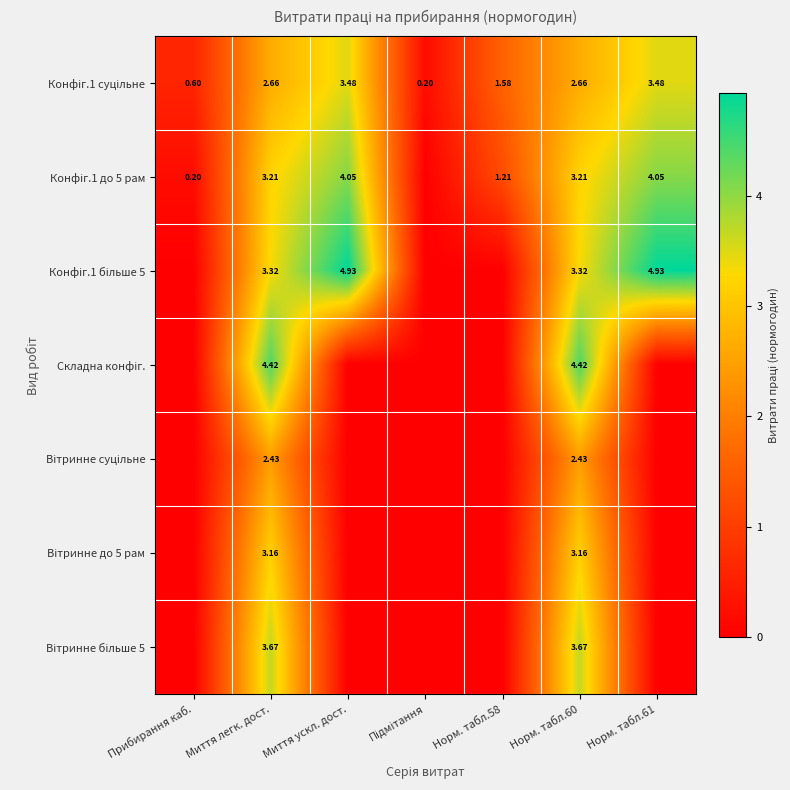

At which category is the sum across all series the highest?

Миття легк. дост.